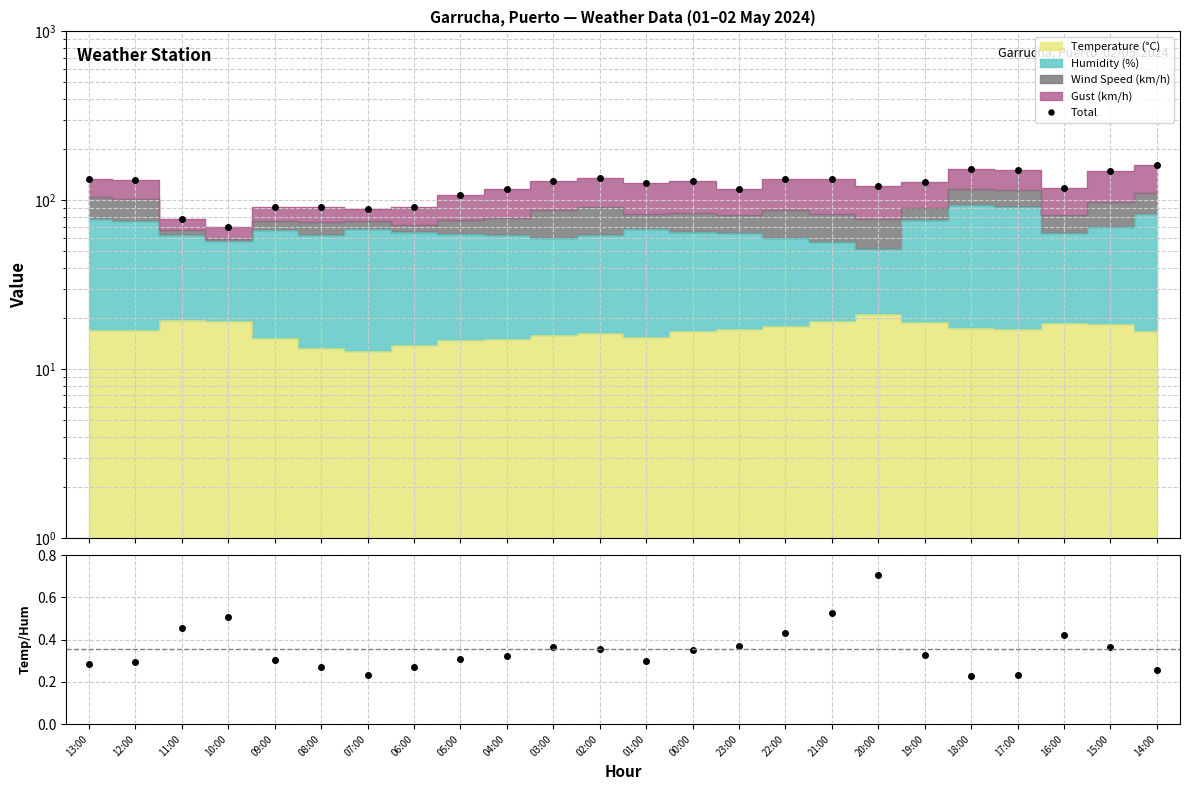

What is the total value across all series at 12:00?

131.5